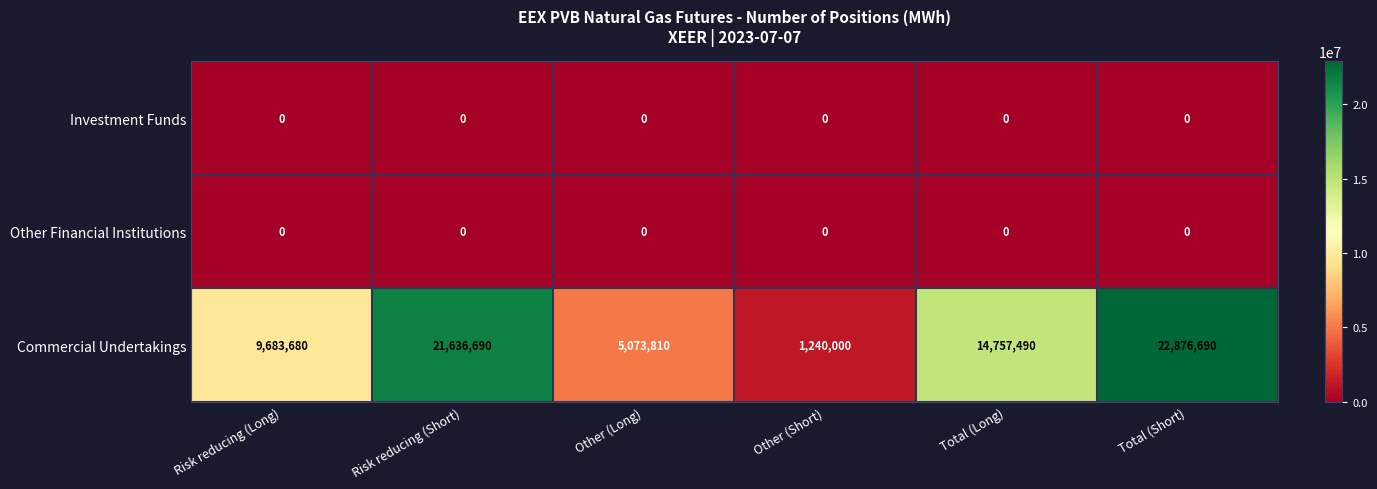

What is the total value across all series at Total (Long)?

14757490